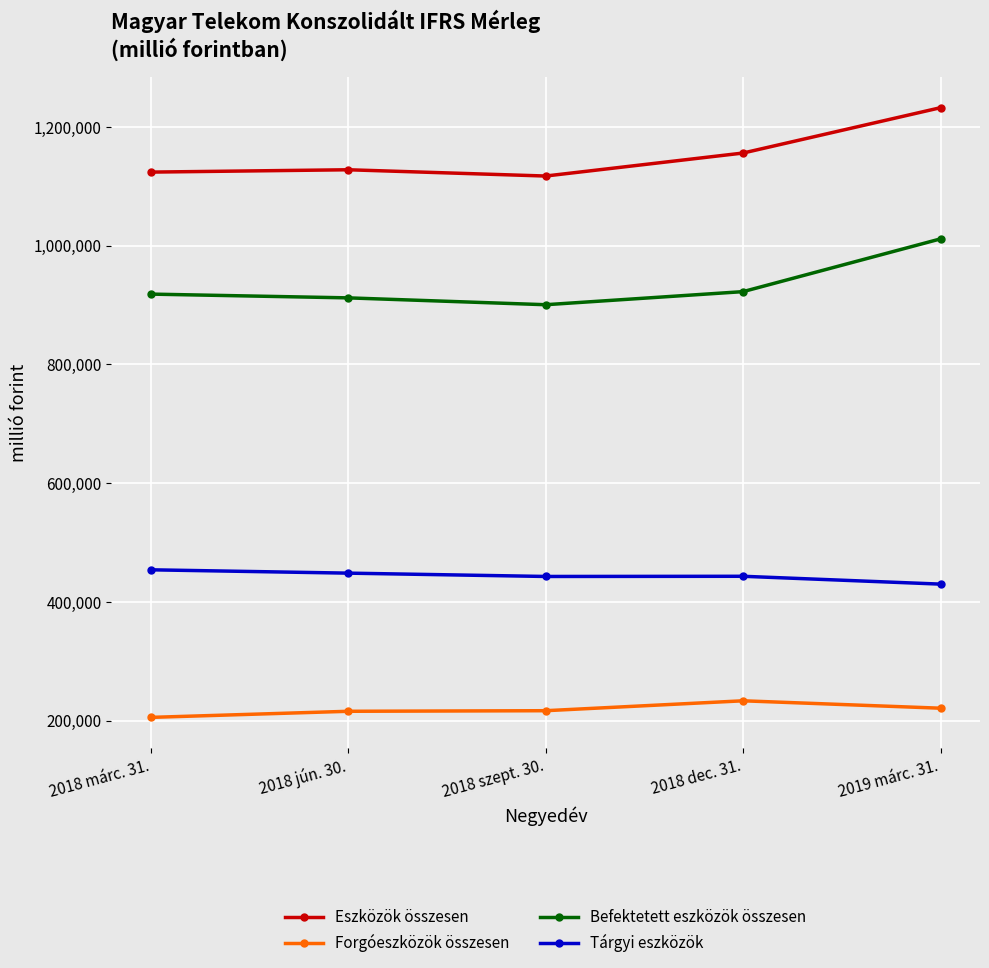

True or false: Eszközök összesen and Forgóeszközök összesen intersect in this chart.

False